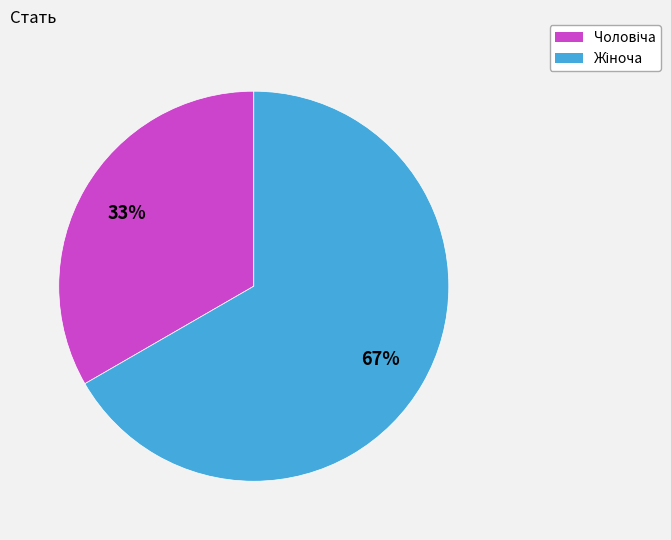

Is there a majority slice in this chart?

Yes